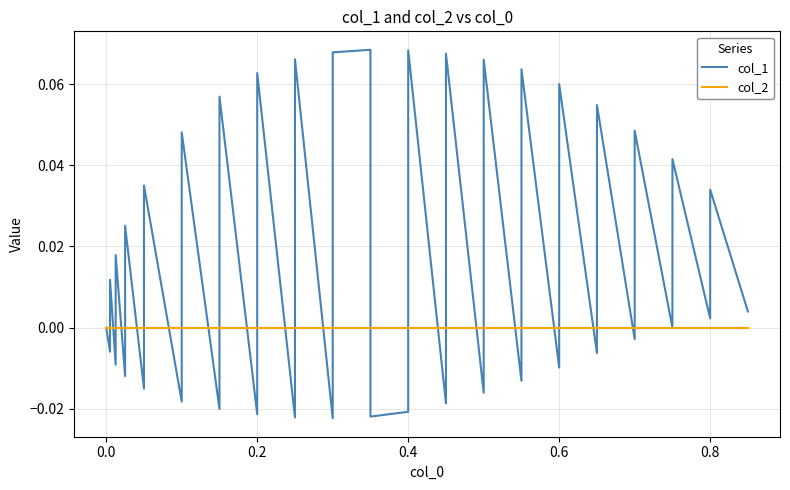

What are all the series names shown in the legend?

col_1, col_2